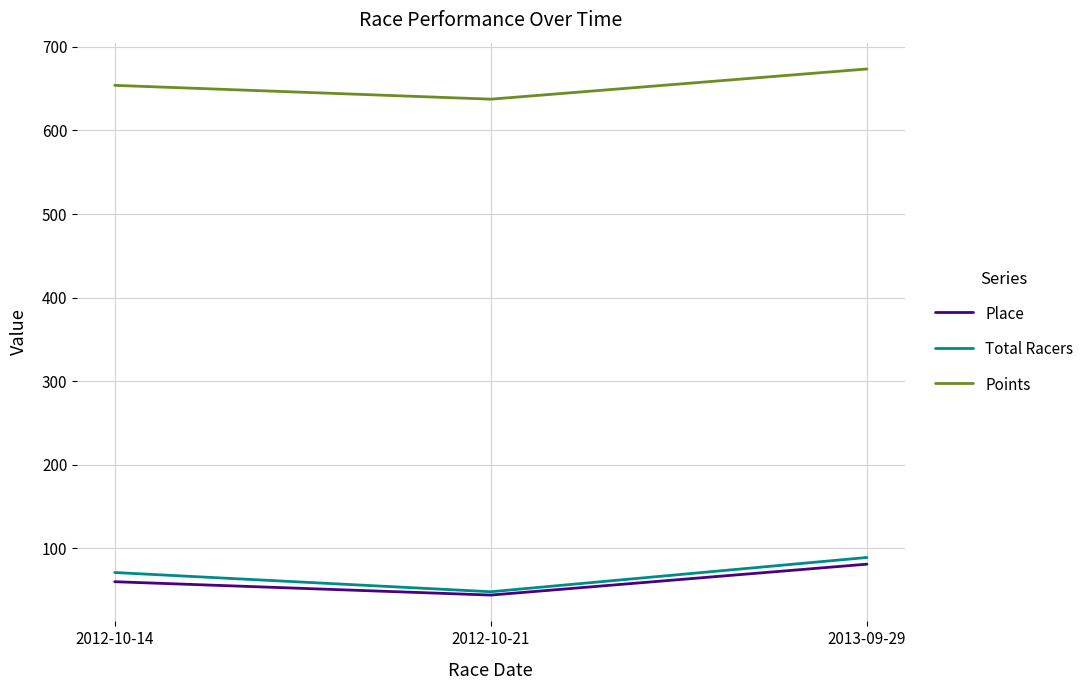

Between 2012-10-14 and 2012-10-21, which series saw the biggest shift?

Total Racers